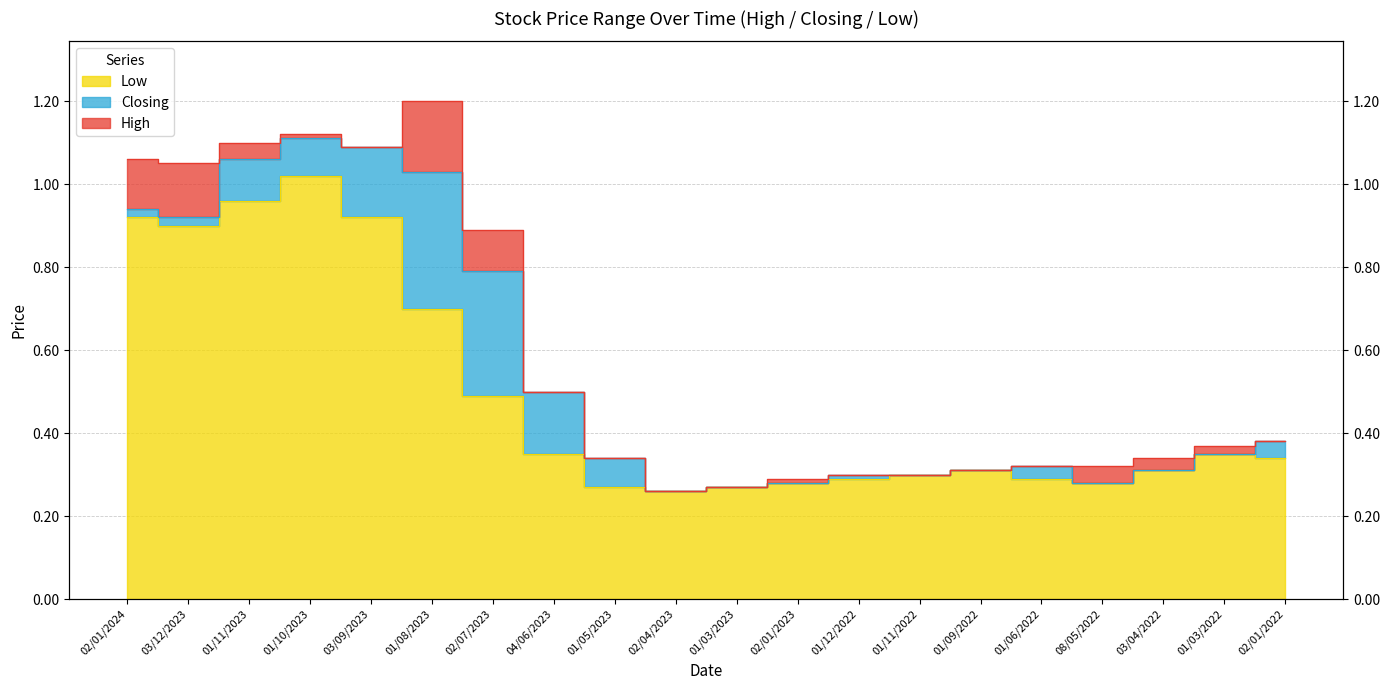

True or false: High and Closing cross at least once.

False